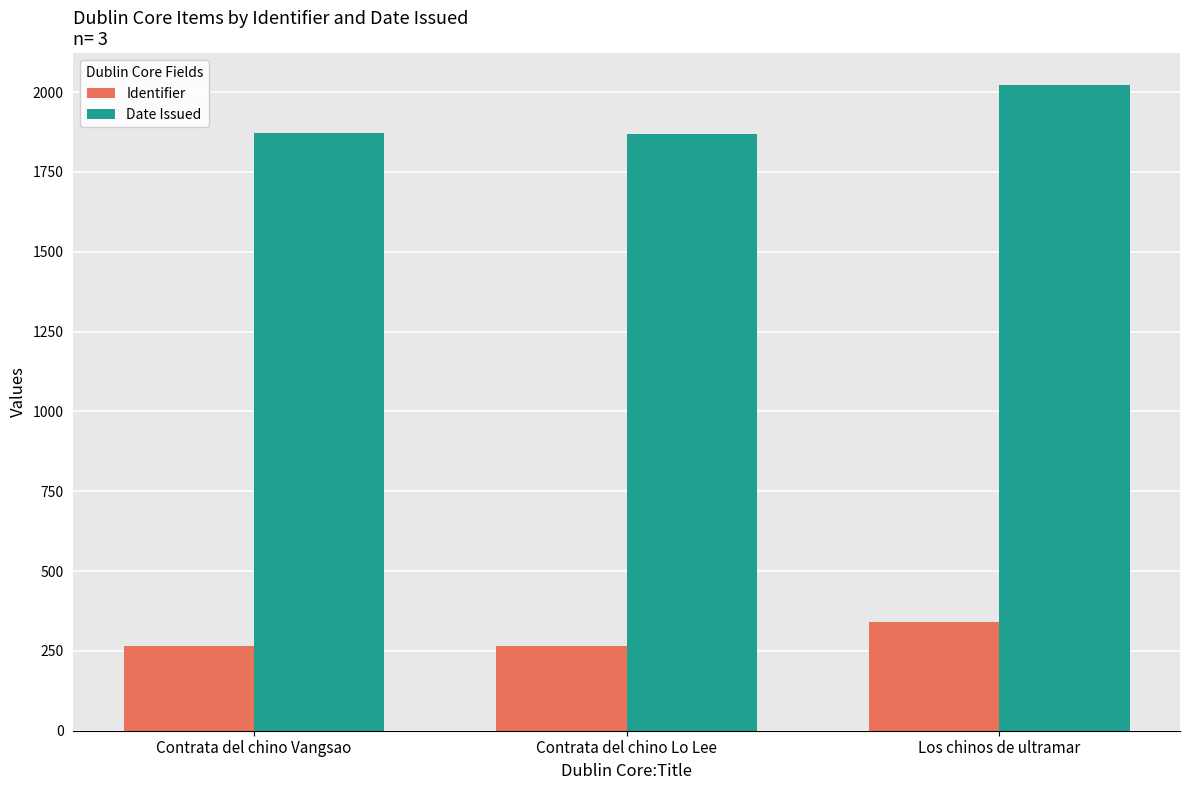

What is the average value of the Identifier series?

291